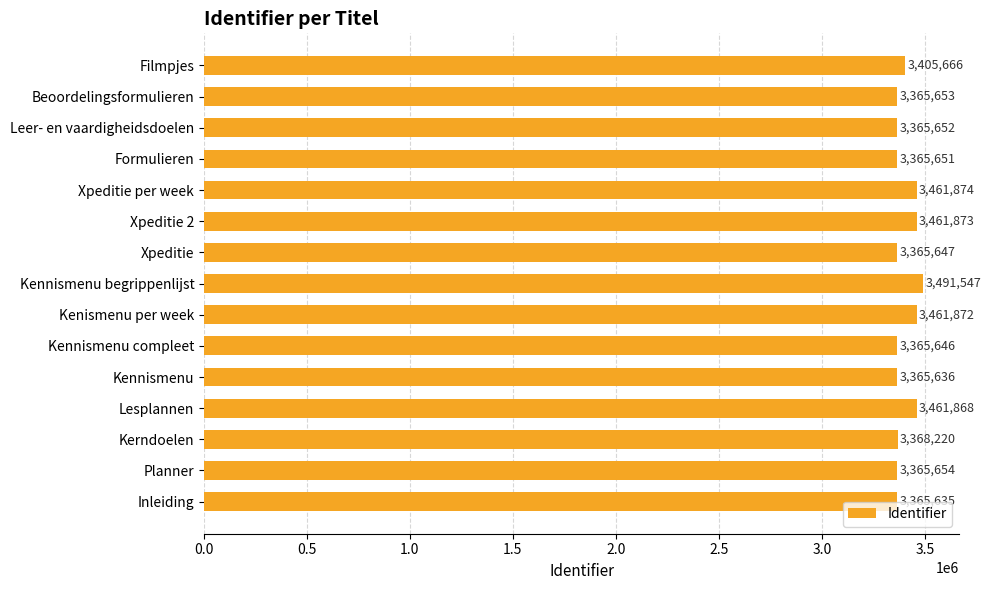

What is the sum of all values?

51038094